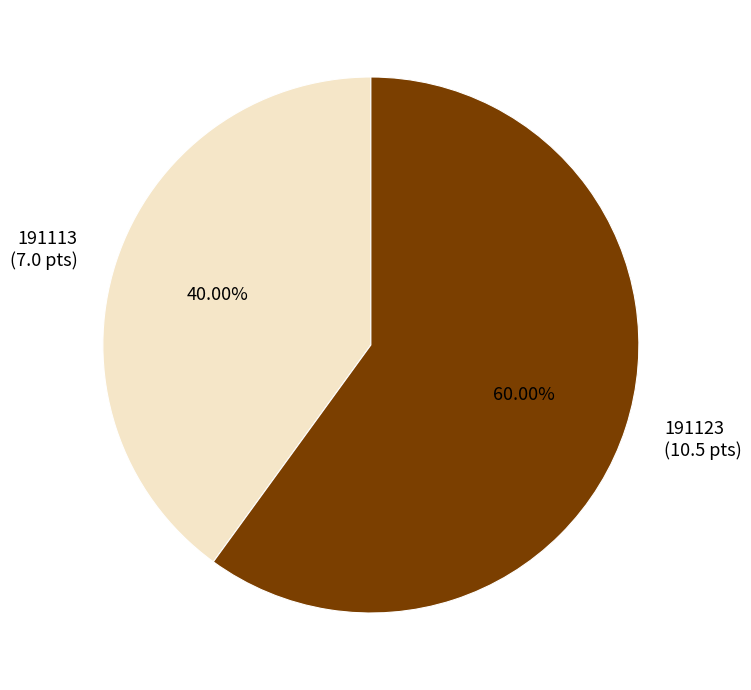

What percentage is the 191113 slice, to the nearest percent?

40%